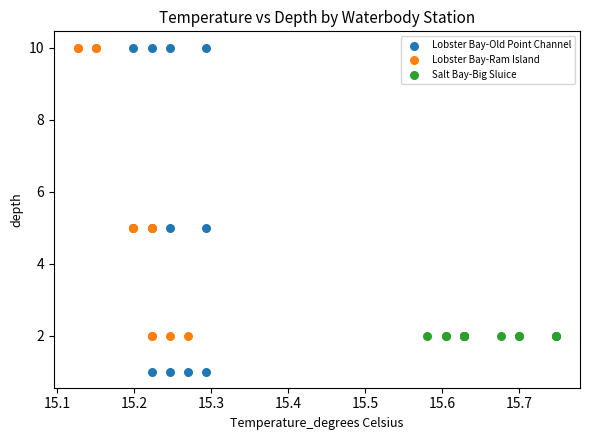

Which series reaches the minimum Y coordinate?

Lobster Bay-Old Point Channel